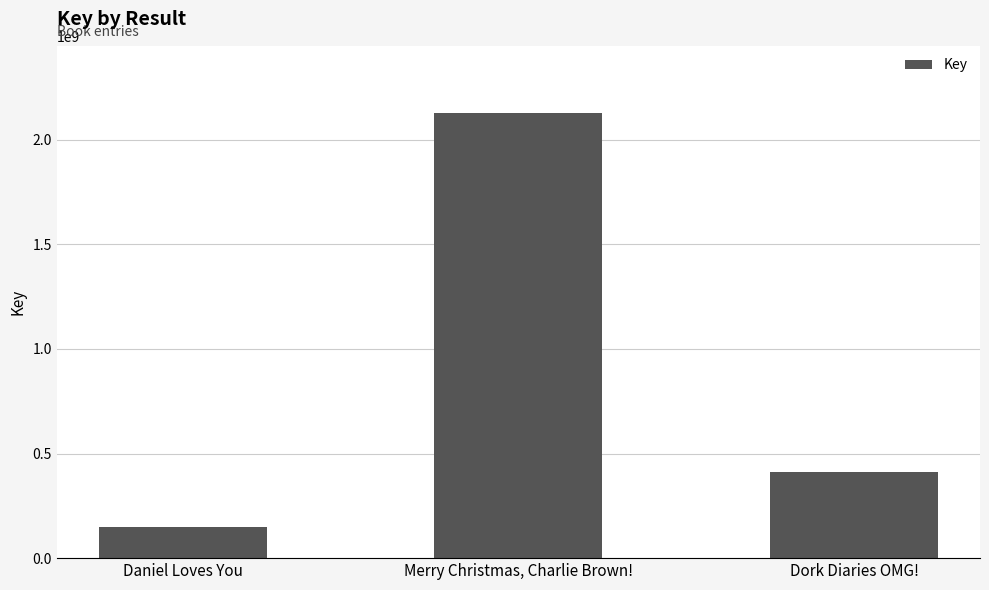

How many data points are less than 409686399?

1